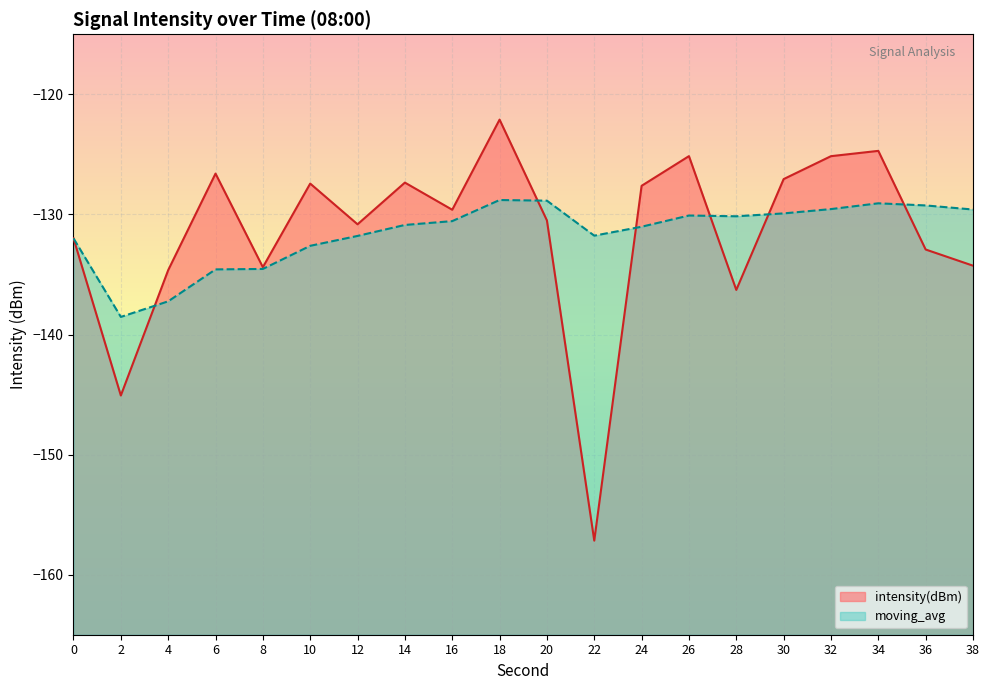

How many interior local peaks does the intensity(dBm) series have?

6